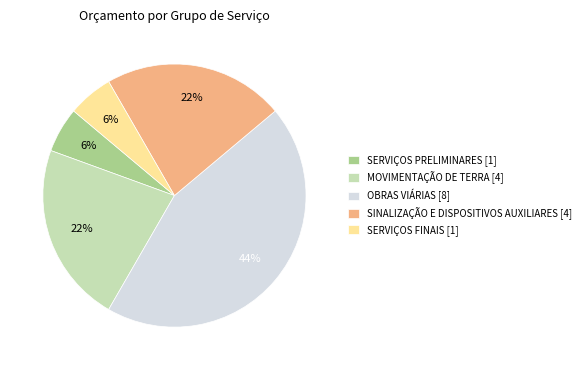

How many slices are in this pie chart?

5